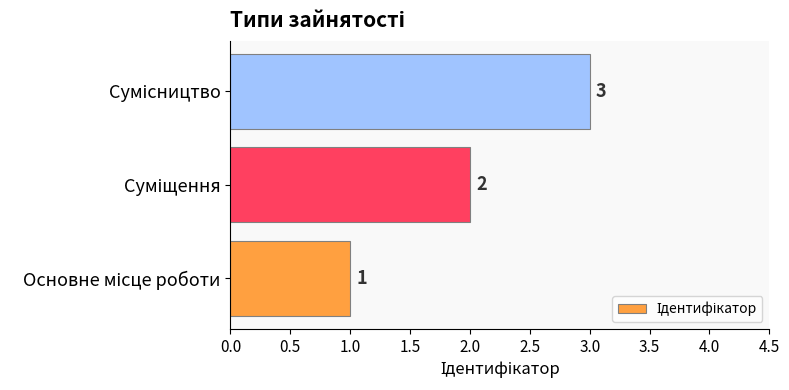

How many data points does each series have?

3